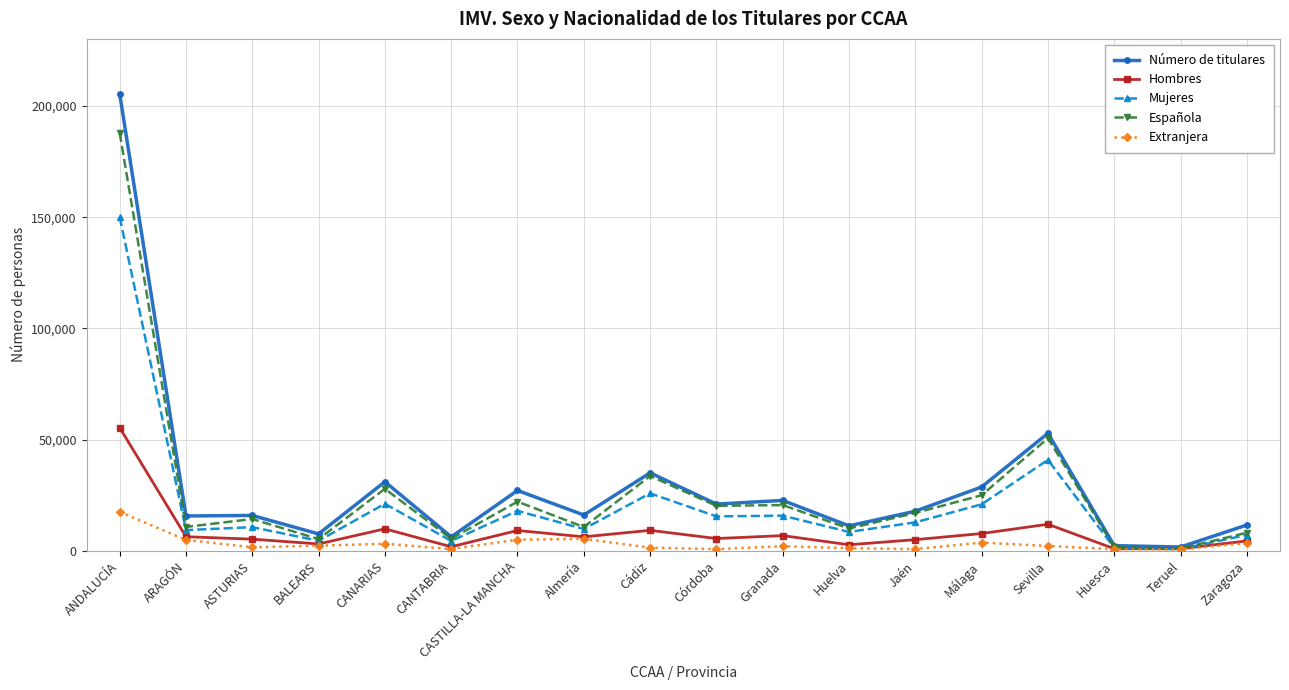

The value of Número de titulares at Jaén is 17838. True or false?

True